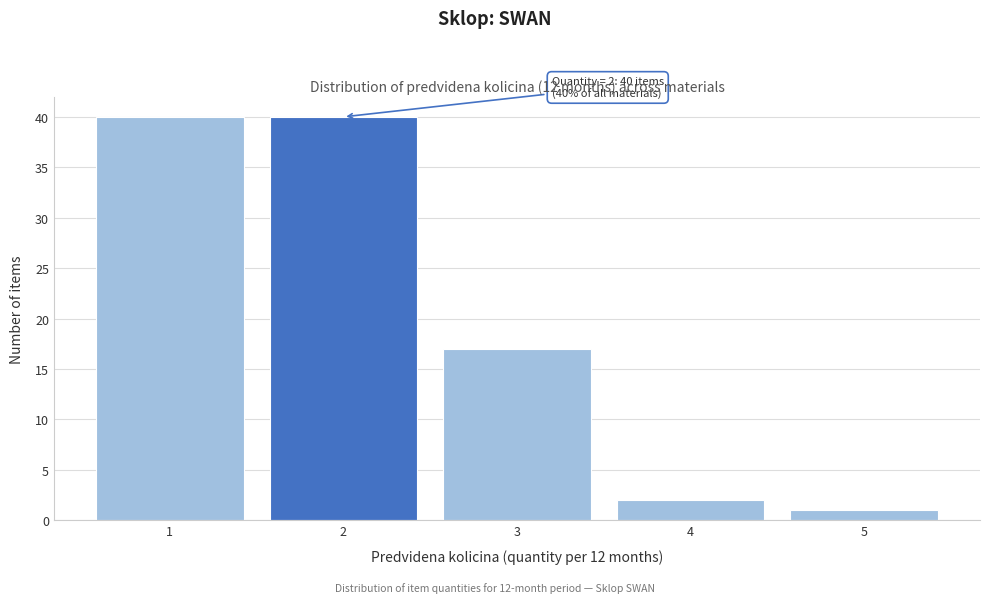

Reading left to right, transcribe all the data shown in this chart.

40	40	17	2	1